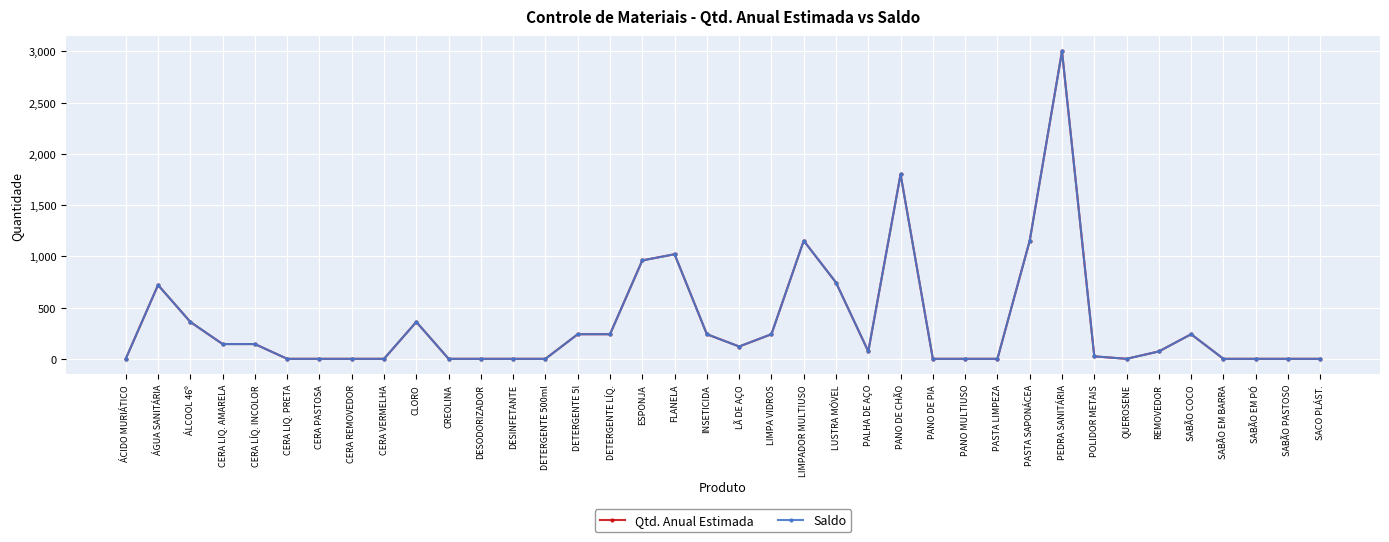

What position from the right is DESINFETANTE?

26